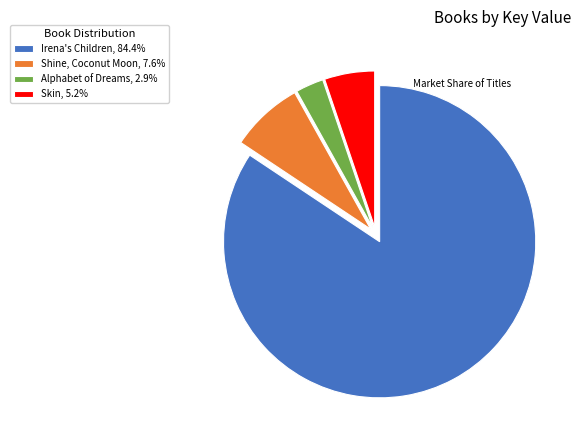

What is the ratio of the value at Shine, Coconut Moon, 7.6% to the value at Alphabet of Dreams, 2.9%?

2.6